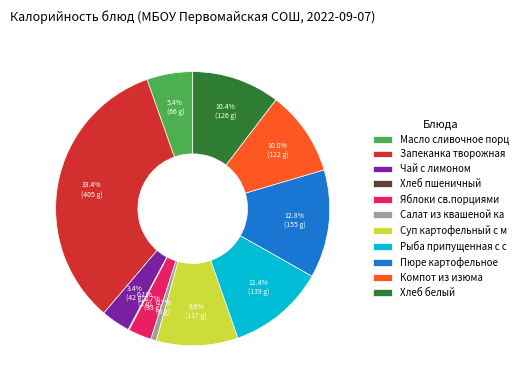

Does Хлеб белый account for over 50% of the chart?

No